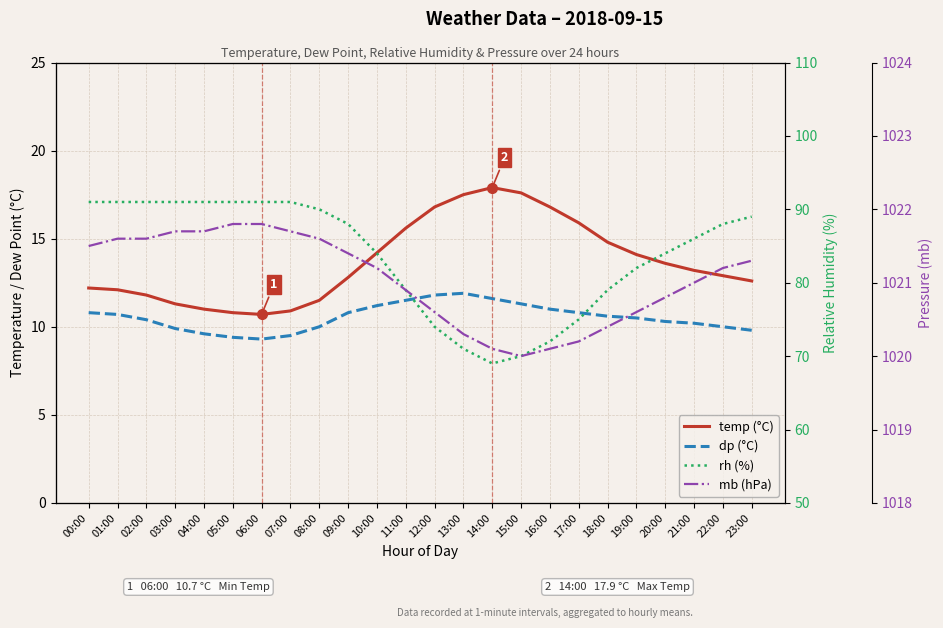

What are all the series names shown in the legend?

temp, dp, rh, mb